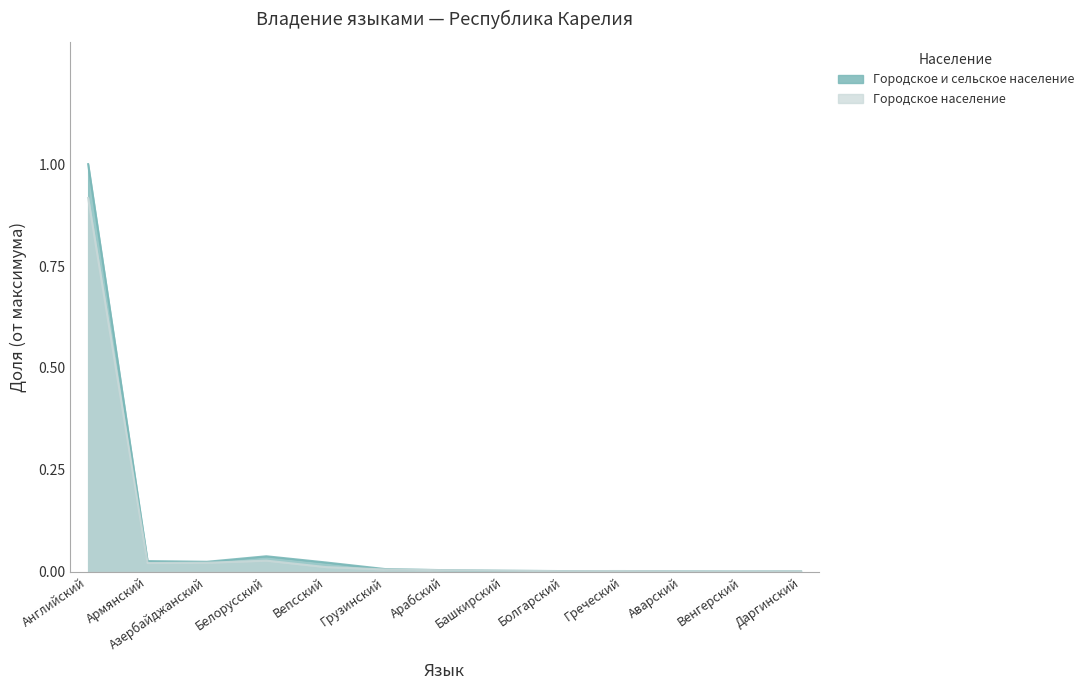

Reading left to right, extract all data points from this chart.

Городское и сельское население: Английский=1.0	Армянский=0.0	Азербайджанский=0.0	Белорусский=0.0	Вепсский=0.0	Грузинский=0.0	Арабский=0.0	Башкирский=0.0	Болгарский=0.0	Греческий=0.0	Аварский=0.0	Венгерский=0.0	Даргинский=0.0
Городское население: Английский=0.9	Армянский=0.0	Азербайджанский=0.0	Белорусский=0.0	Вепсский=0.0	Грузинский=0.0	Арабский=0.0	Башкирский=0.0	Болгарский=0.0	Греческий=0.0	Аварский=0.0	Венгерский=0.0	Даргинский=0.0